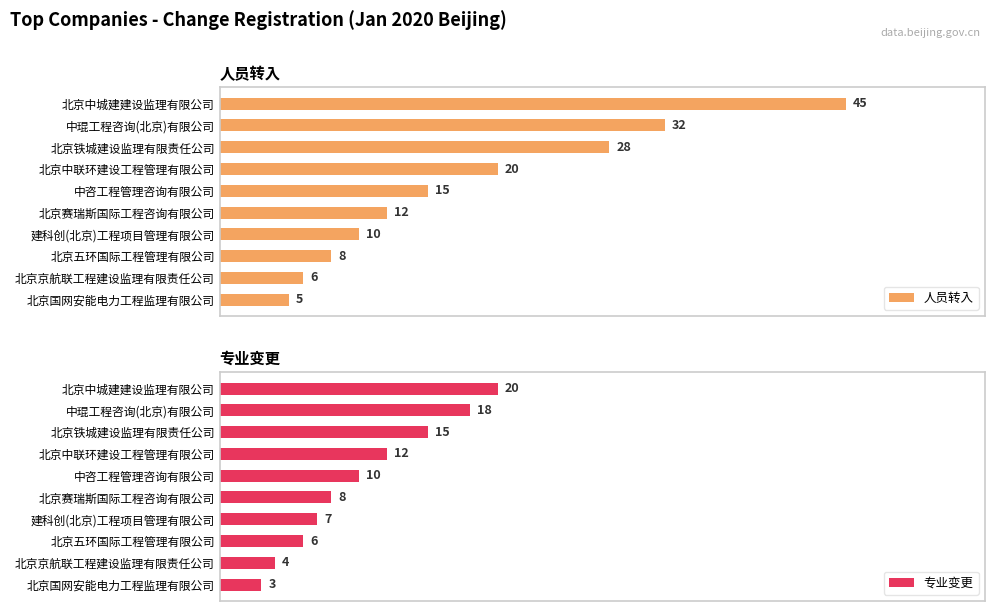

At which label does 人员转入 reach its peak?

北京中城建建设监理有限公司